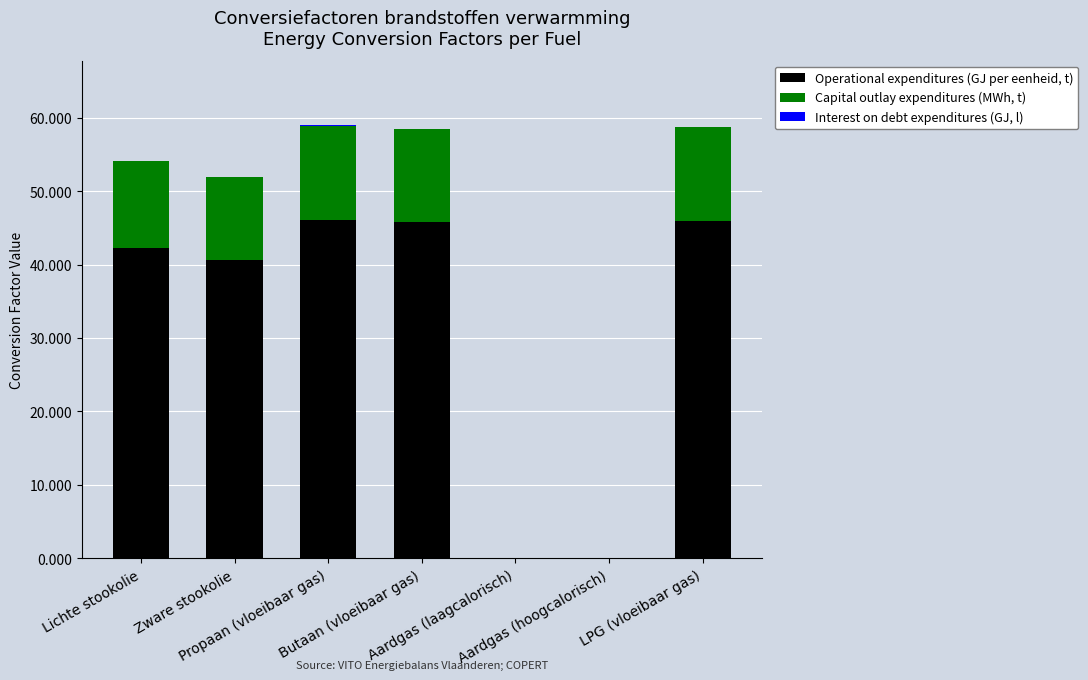

What is the sum of all Operational expenditures (GJ per eenheid, t) values?

220.7